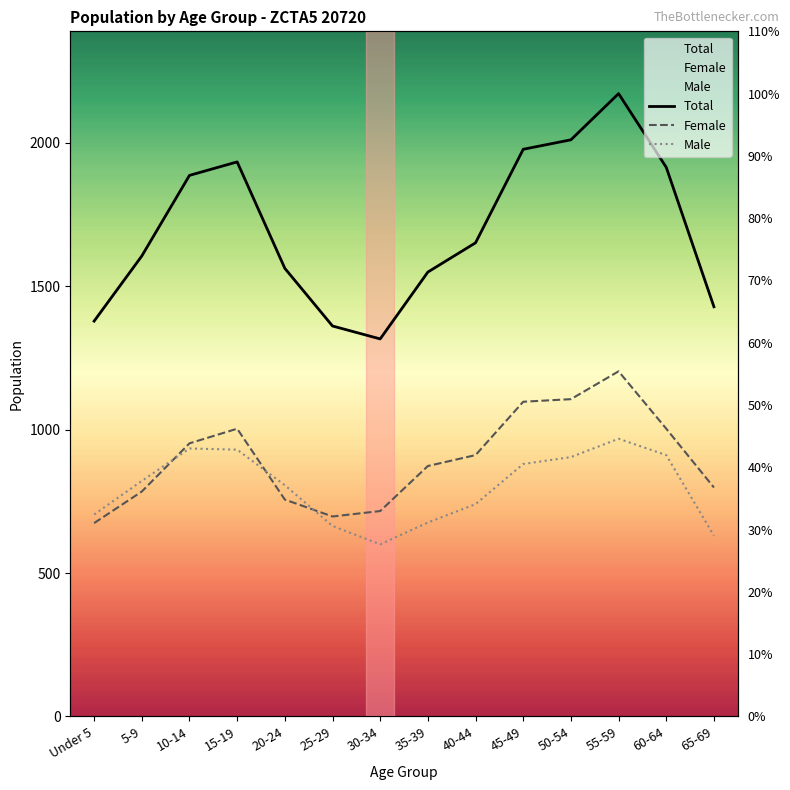

Reading left to right, transcribe all the data shown in this chart.

Total: Under 5=1378	5-9=1605	10-14=1886	15-19=1933	20-24=1562	25-29=1361	30-34=1316	35-39=1549	40-44=1651	45-49=1977	50-54=2010	55-59=2171	60-64=1914	65-69=1428
Female: Under 5=674	5-9=784	10-14=952	15-19=1003	20-24=756	25-29=697	30-34=716	35-39=873	40-44=911	45-49=1097	50-54=1106	55-59=1203	60-64=1003	65-69=798
Male: Under 5=704	5-9=821	10-14=934	15-19=930	20-24=806	25-29=664	30-34=600	35-39=676	40-44=740	45-49=880	50-54=904	55-59=968	60-64=911	65-69=630